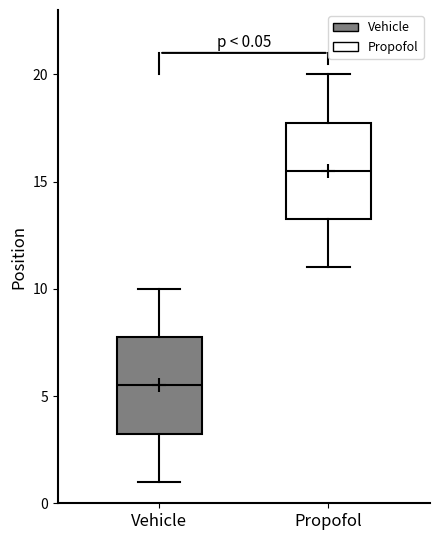

Which box has the highest median line?

Propofol